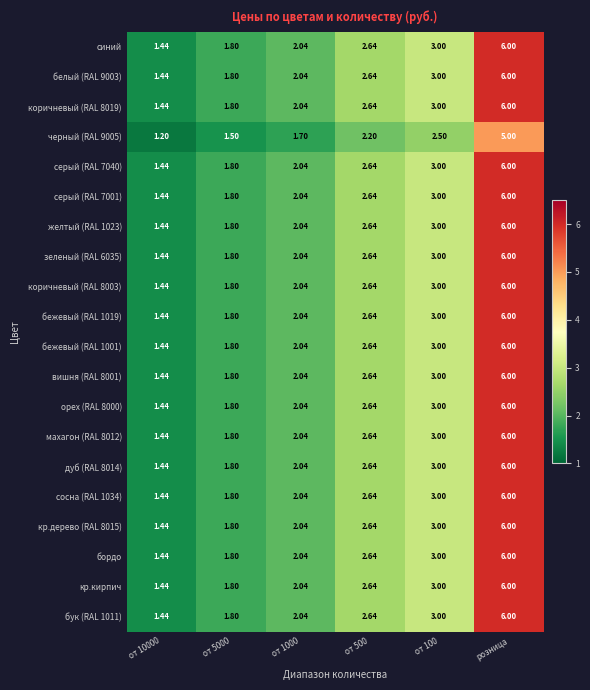

At which category is the sum across all series the highest?

розница